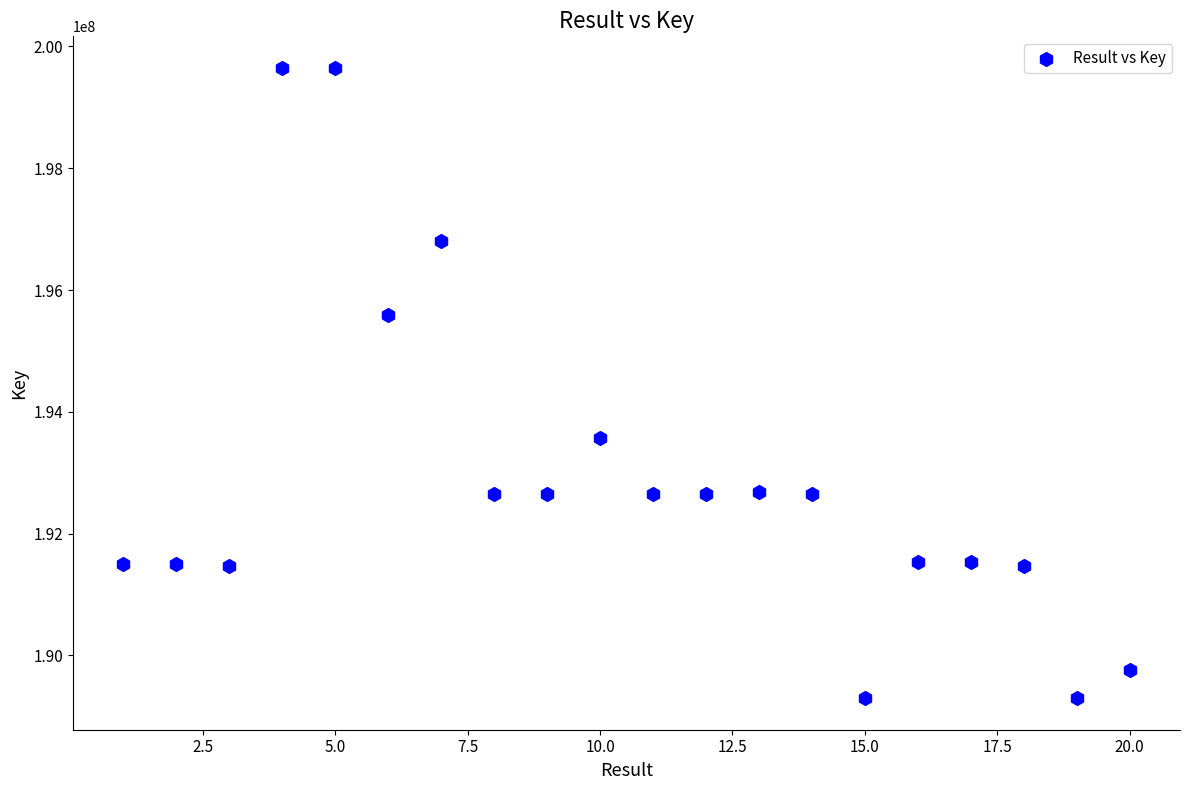

What Y value in the scatter plot is closest to 194473034?

193564509